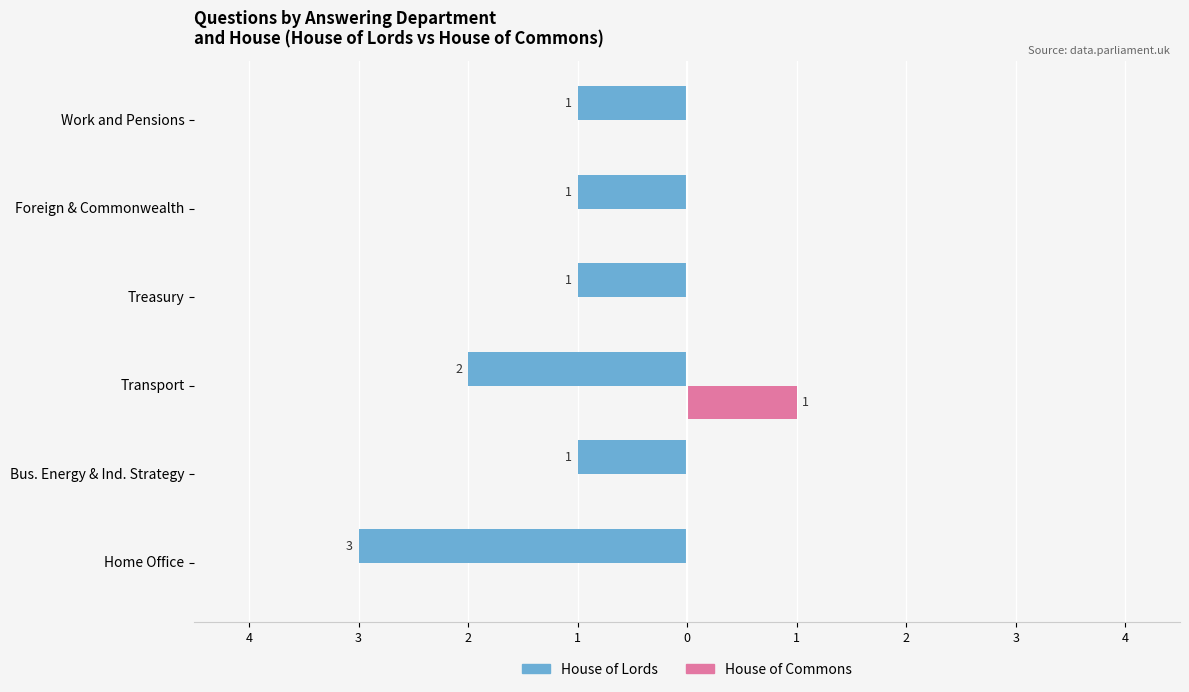

Which series has the largest range (max minus min)?

House of Lords